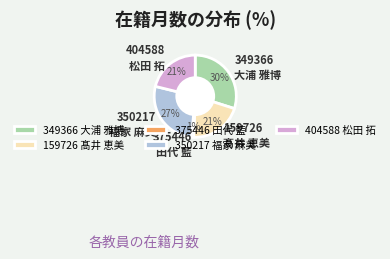

Does 159726 髙井 恵美 account for over 50% of the chart?

No